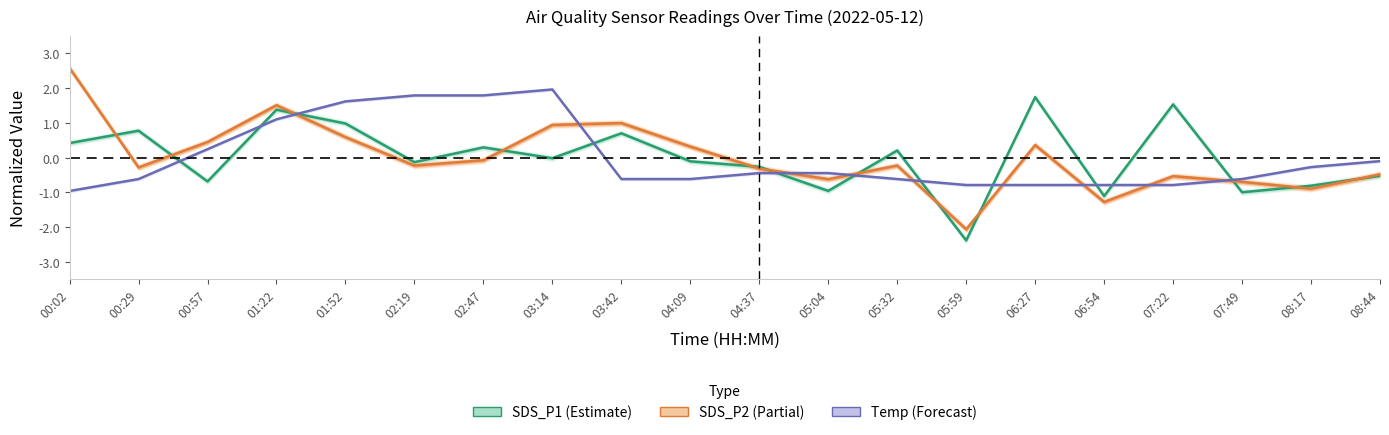

The value of SDS_P2 (Partial) at 00:02 is 3.7. True or false?

False